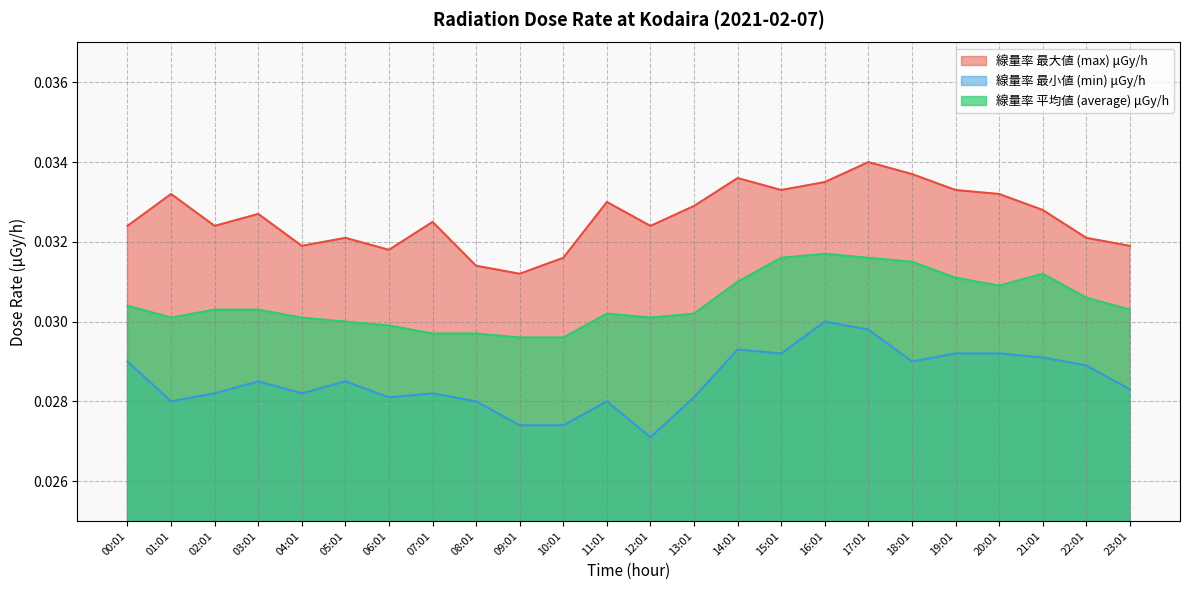

Which category has the lowest value across all series?

12:01